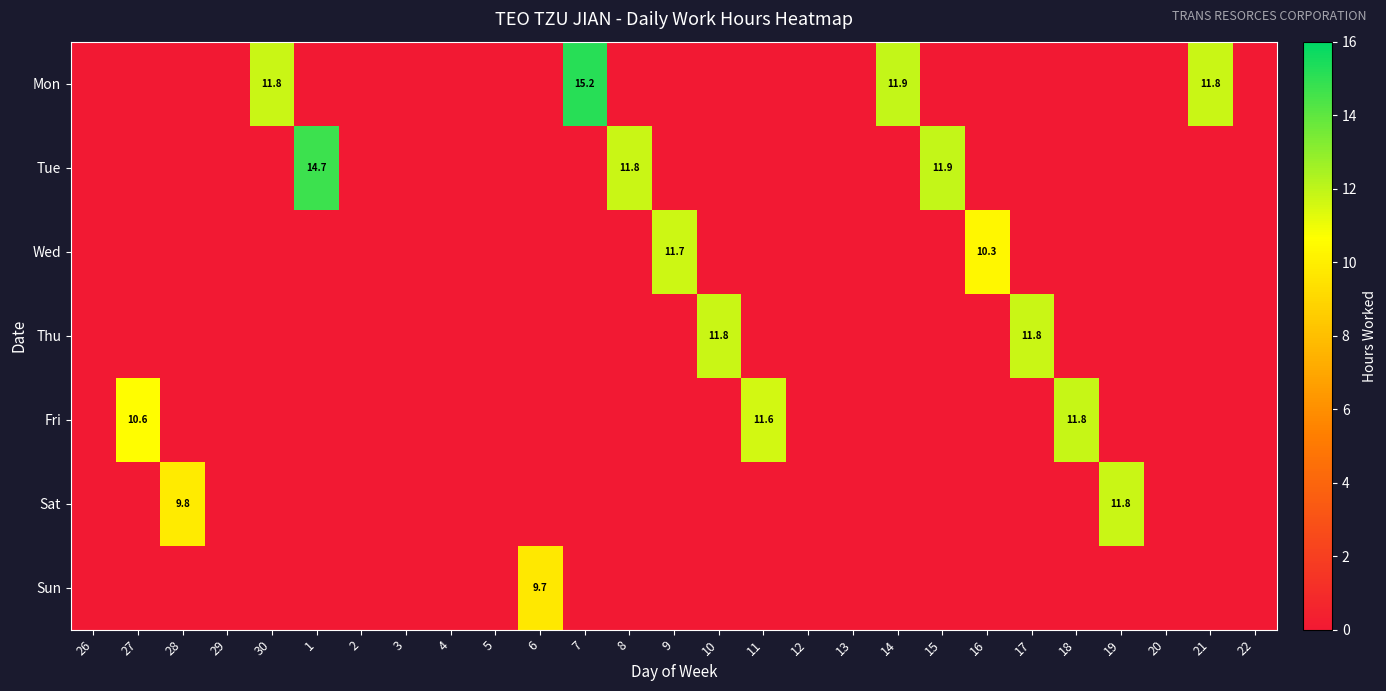

Which label corresponds to the largest value in the chart?

7